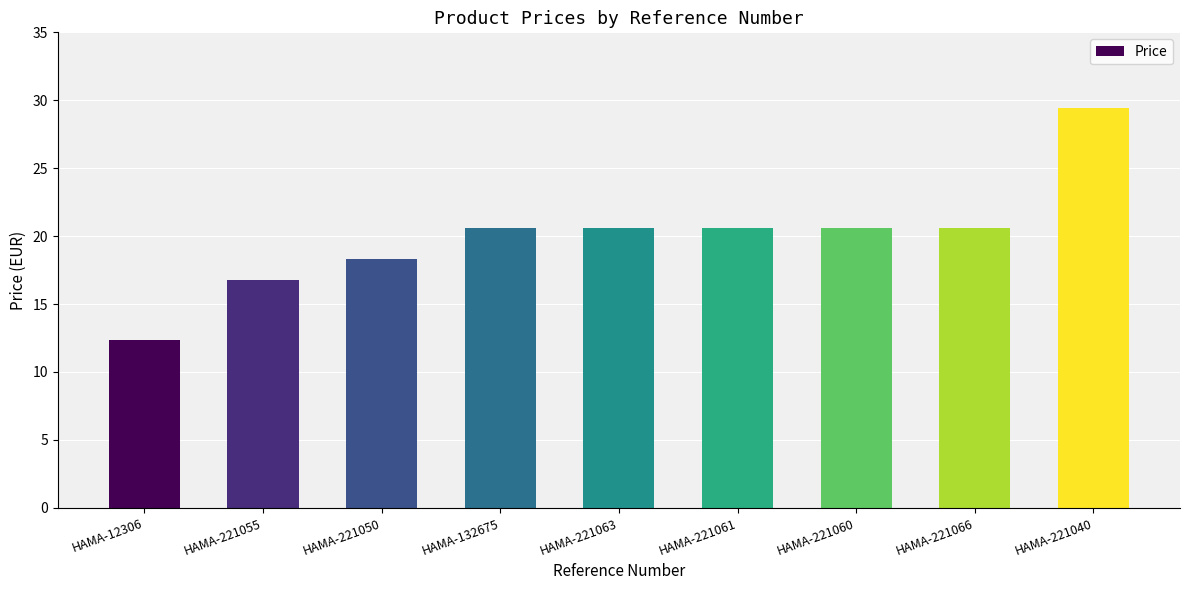

What is the difference between the maximum and minimum values?

17.1